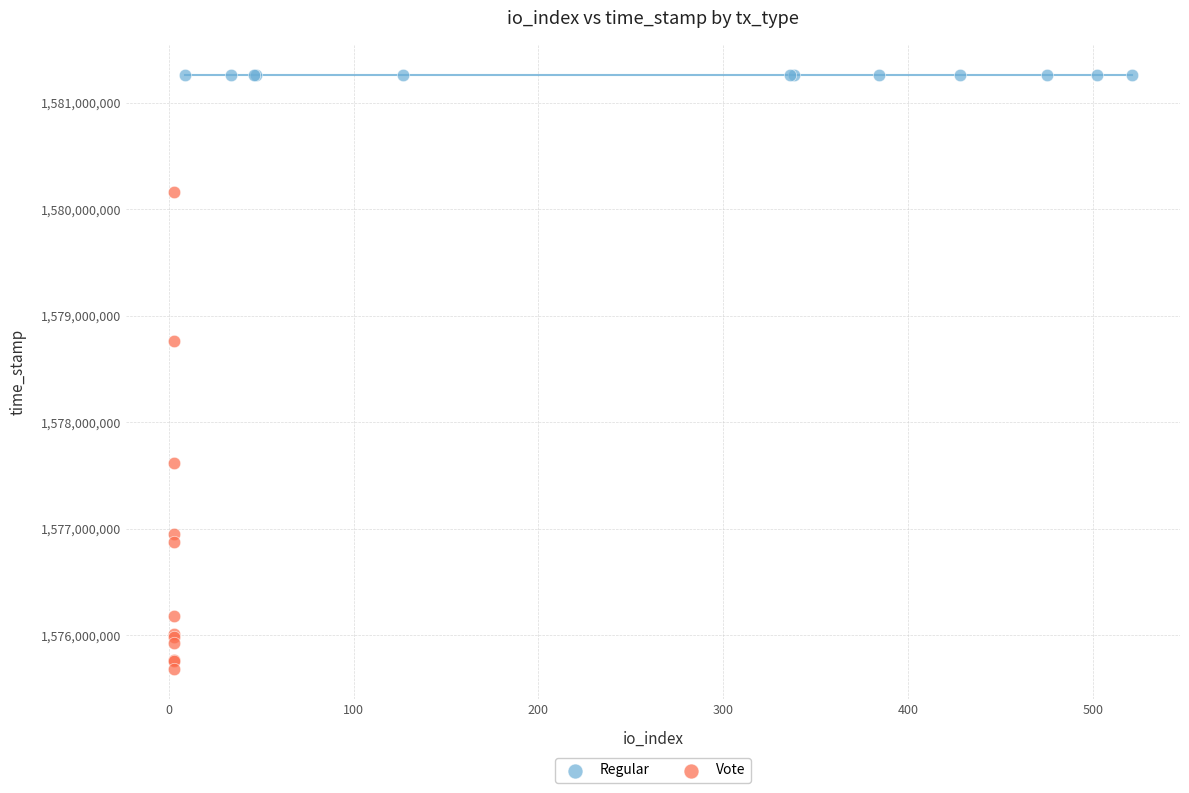

Which series contains the lowest Y value?

Vote